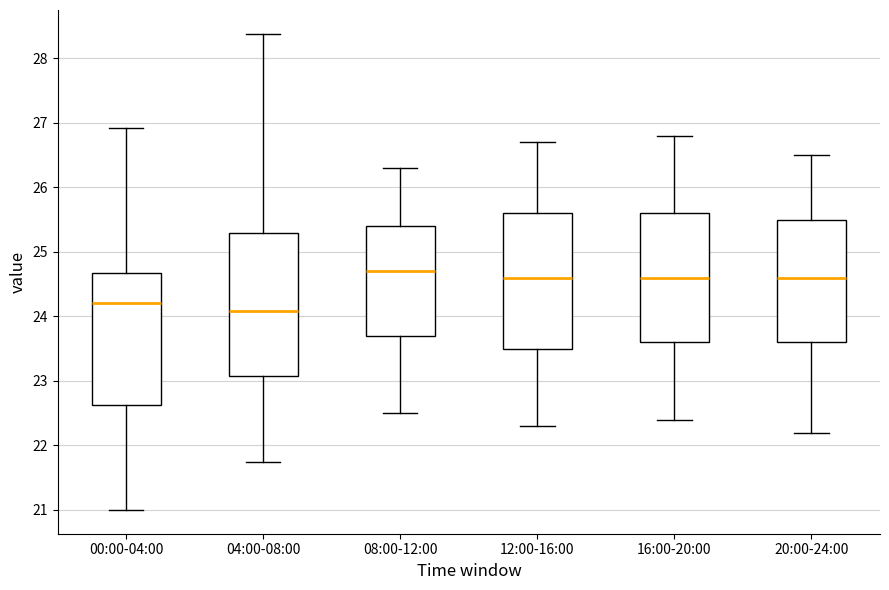

Where does the lower whisker of the box for 20:00-24:00 end on the y-axis? The values are not printed on the chart, so give them approximately, as read against the axis.

22.2